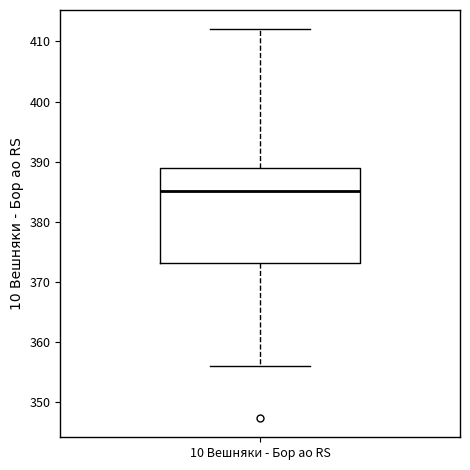

Where is the upper edge of the box for 10 Вешняки - Бор ао RS on the y-axis? The values are not printed on the chart, so give them approximately, as read against the axis.

389